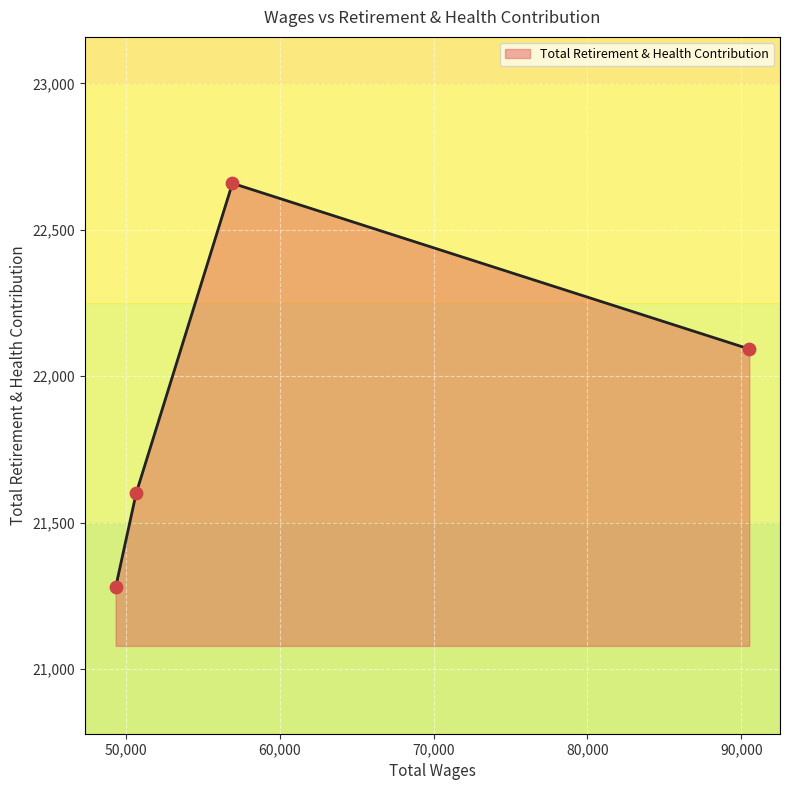

What is the smallest value displayed?

21279